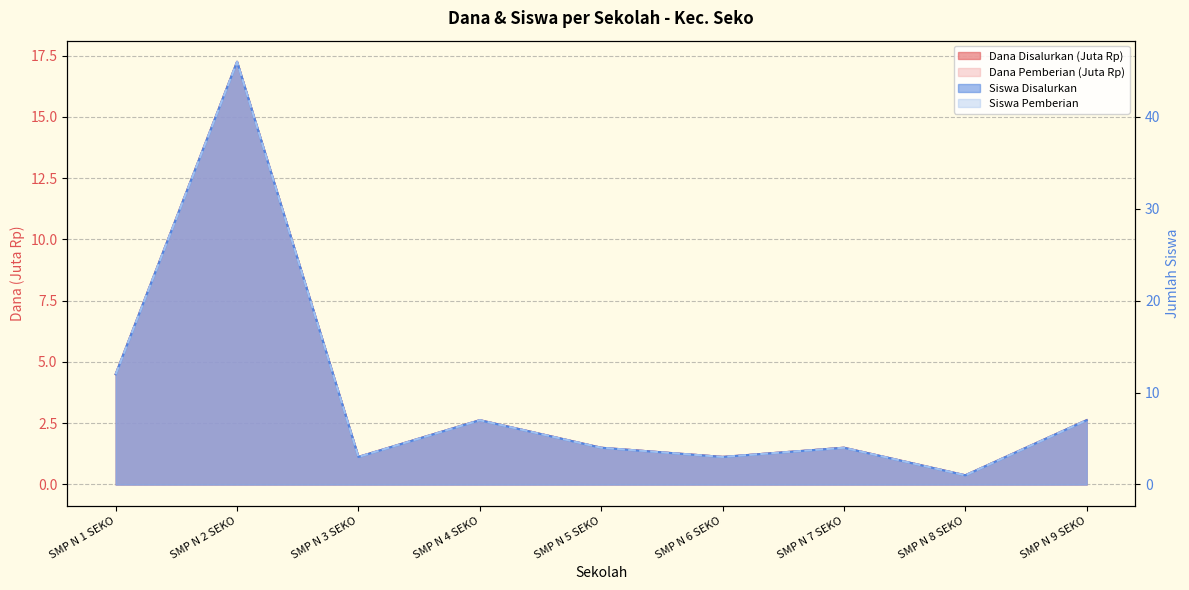

Does the chart have visible grid lines?

Yes